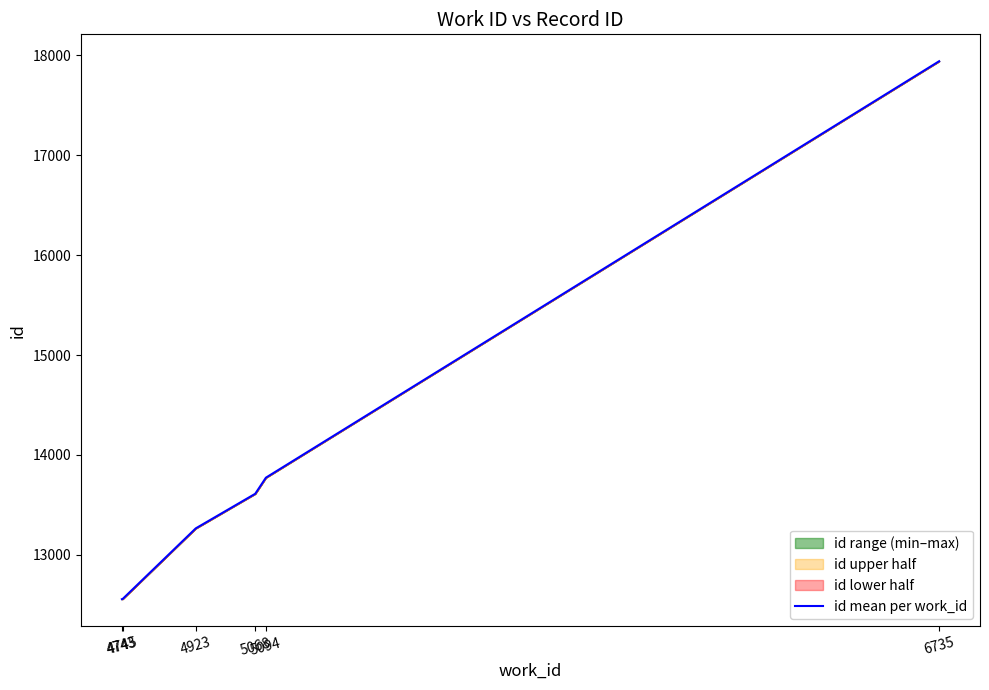

At which label is the value closest to 15248?

5094